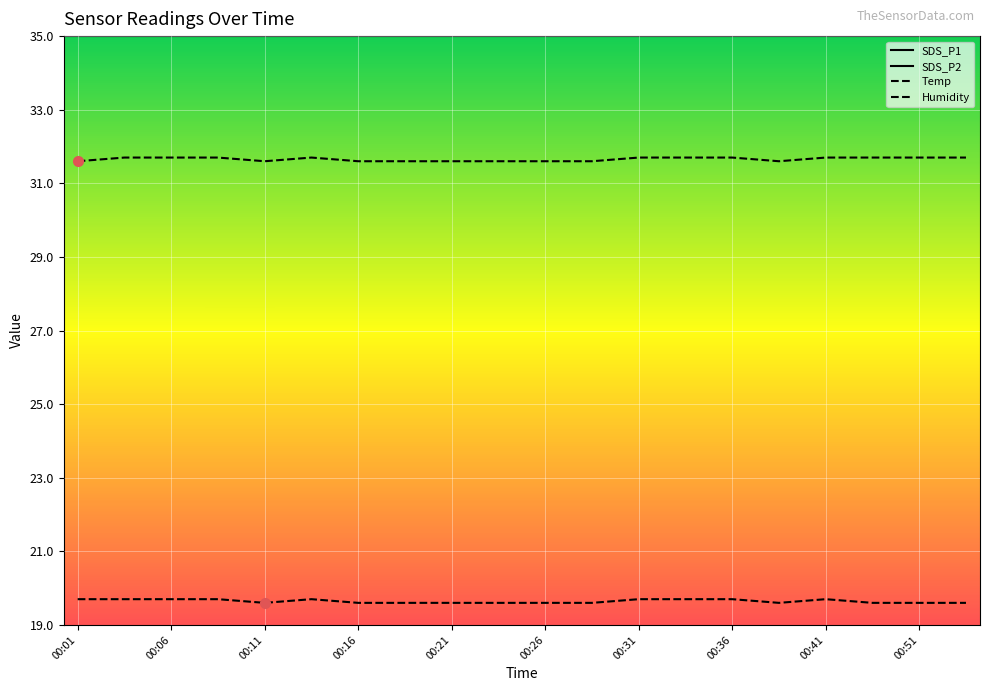

True or false: SDS_P2 and Temp intersect in this chart.

False